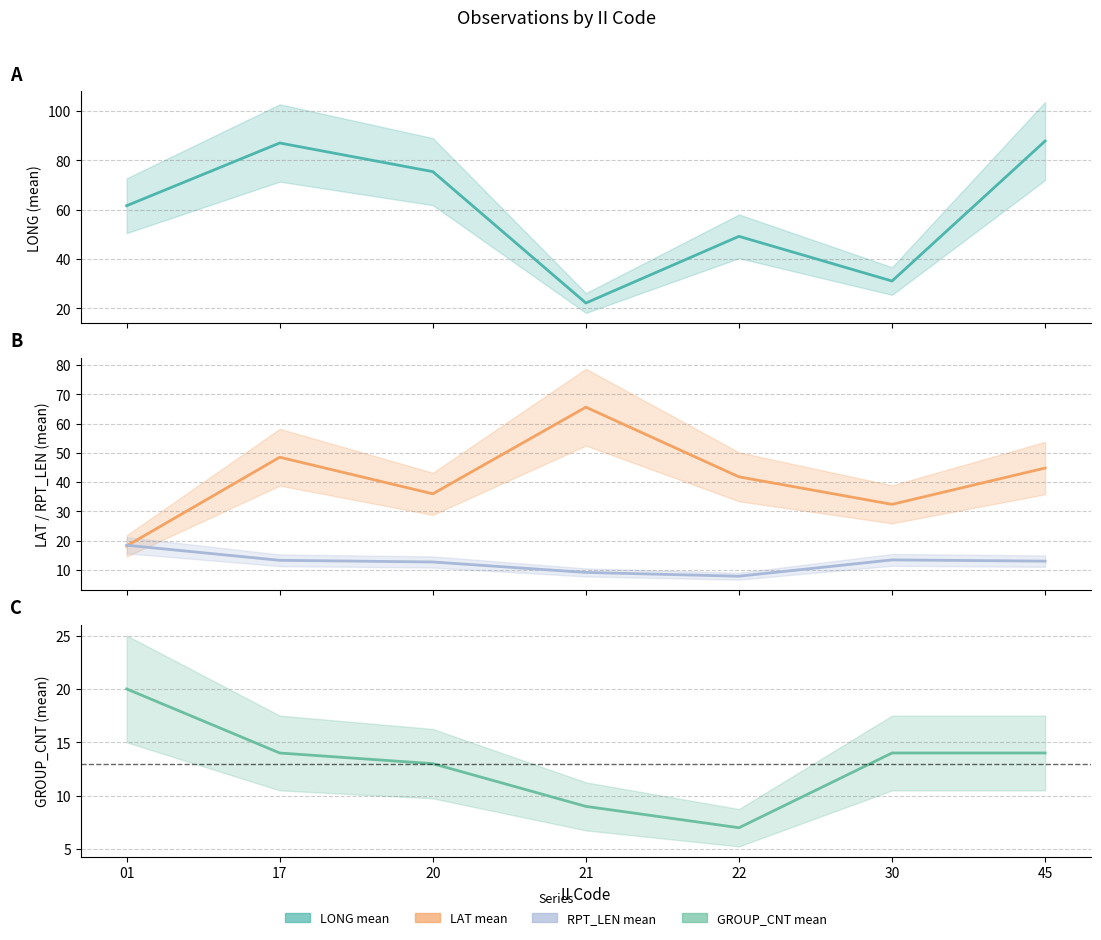

What are all the series names shown in the legend?

LONG_mean, LAT_mean, RPT_LEN_mean, GROUP_CNT_mean